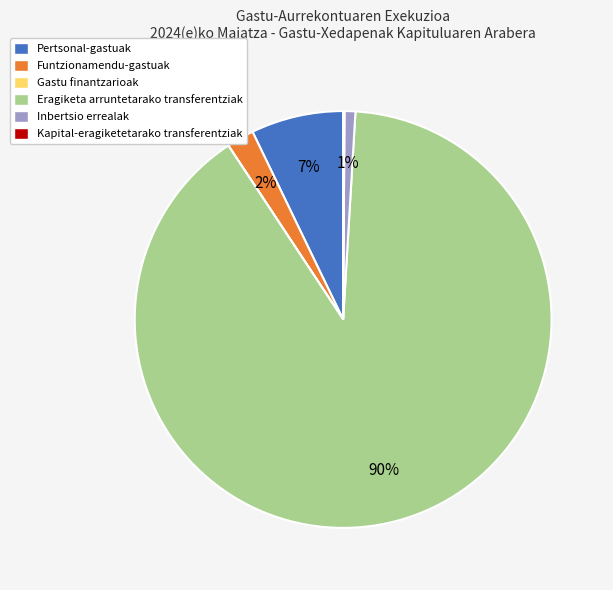

To the nearest percent, what is the difference between the largest and smallest slice percentages?

90%